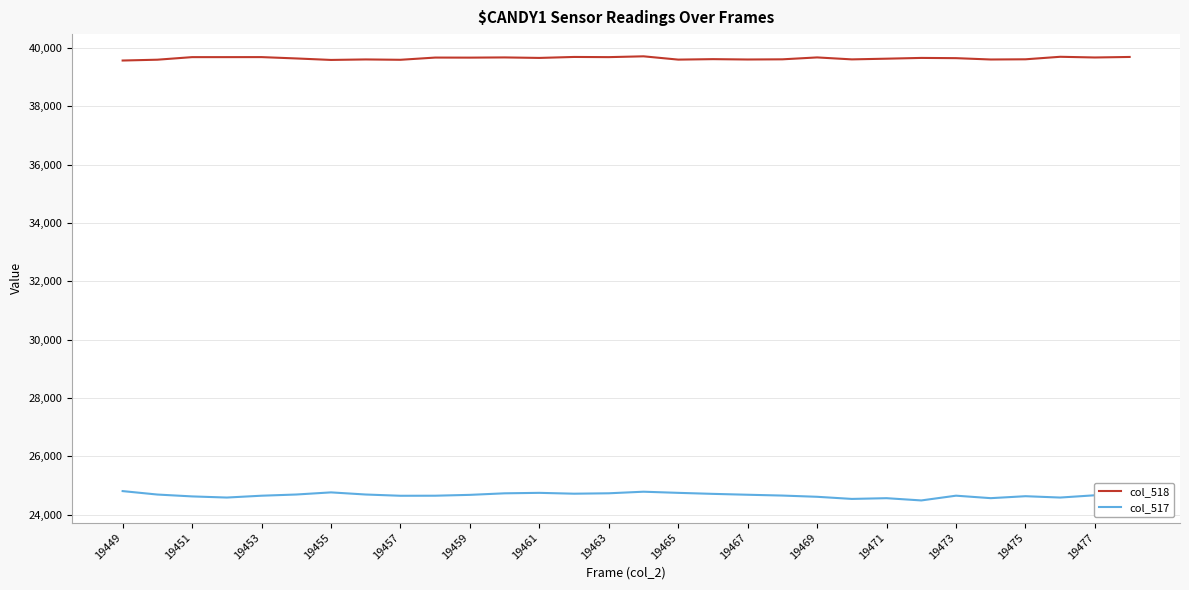

True or false: col_517 and col_518 intersect in this chart.

False